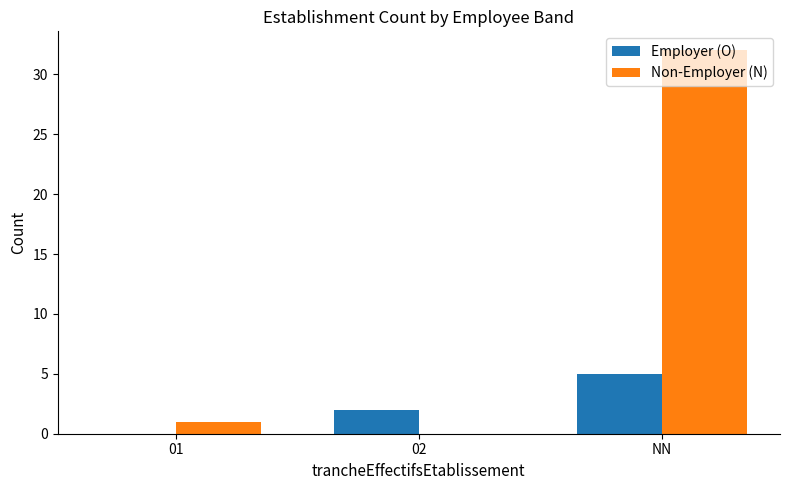

Is it true that Employer (O) equals 0 at 01?

True